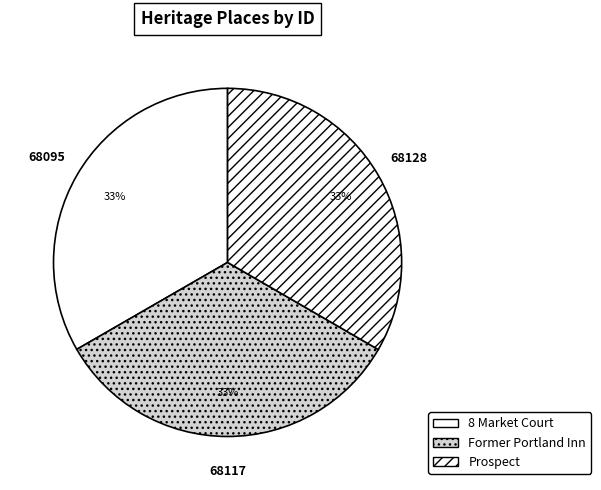

True or false: Former Portland Inn accounts for 33% of the total.

True